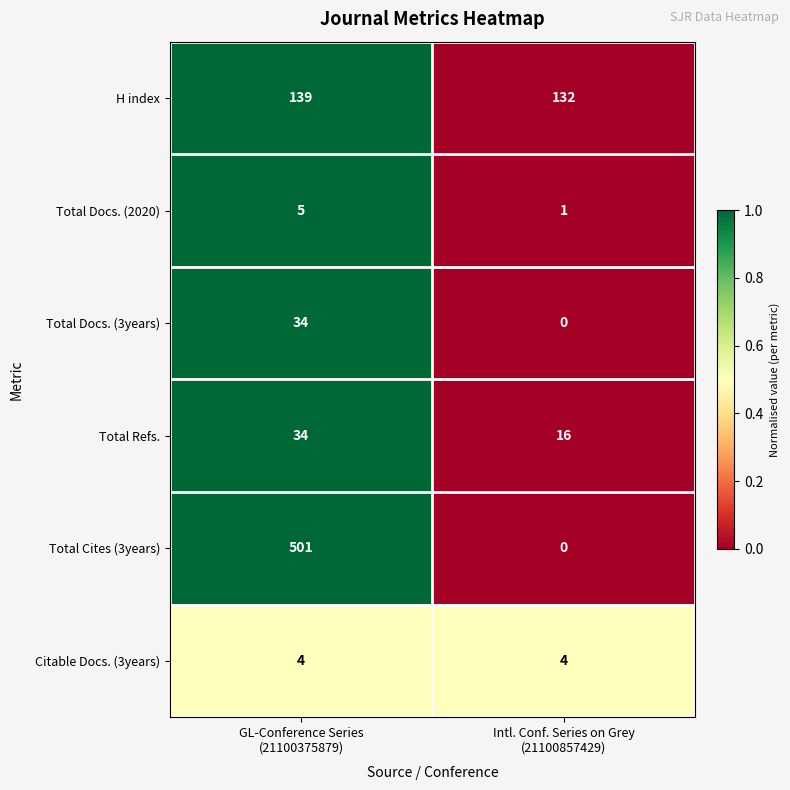

Reading left to right, what are all the values shown in this chart?

H index: 139	132
Total Docs. (2020): 5	1
Total Docs. (3years): 34	0
Total Refs.: 34	16
Total Cites (3years): 501	0
Citable Docs. (3years): 4	4